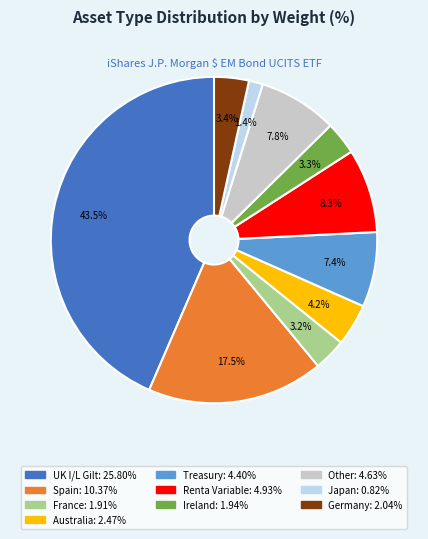

Is there any slice that represents more than half of the pie?

No